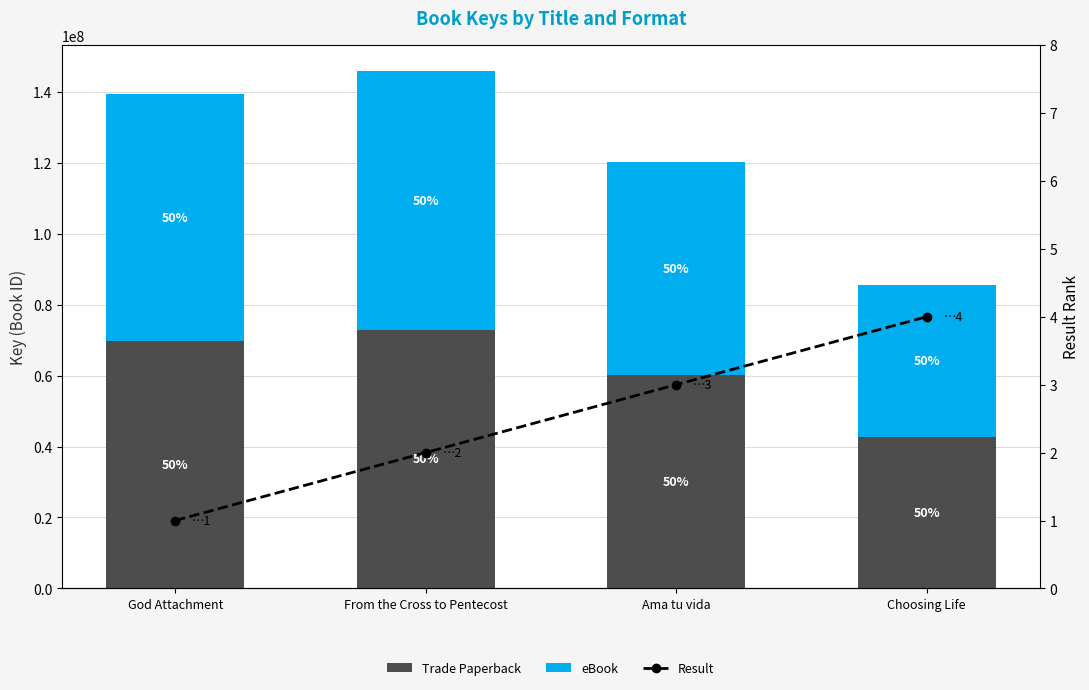

What is the label of the 4th bar from the right?

God Attachment